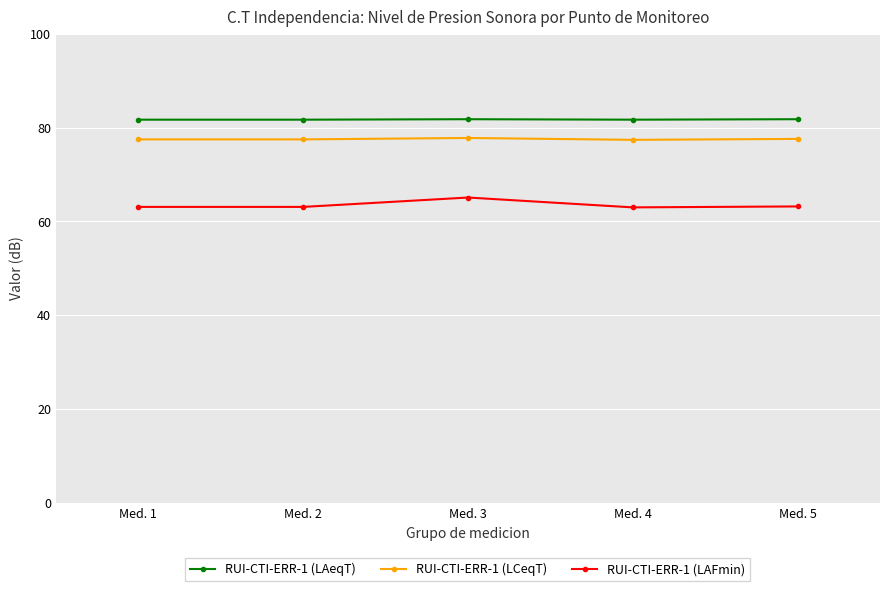

Does the chart display data point markers on the line(s)?

Yes